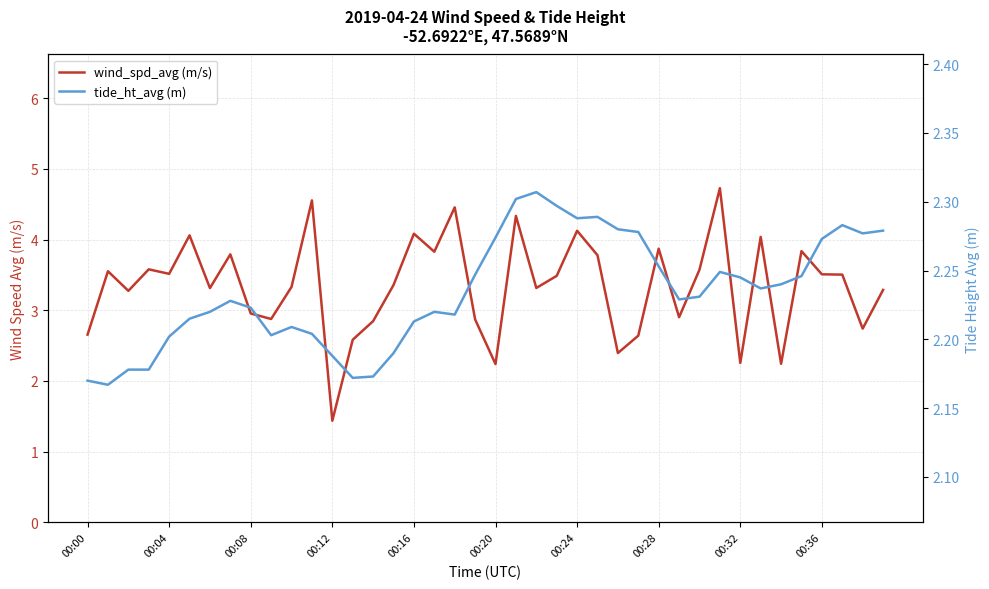

At which label does tide_ht_avg (m) reach its peak?

22